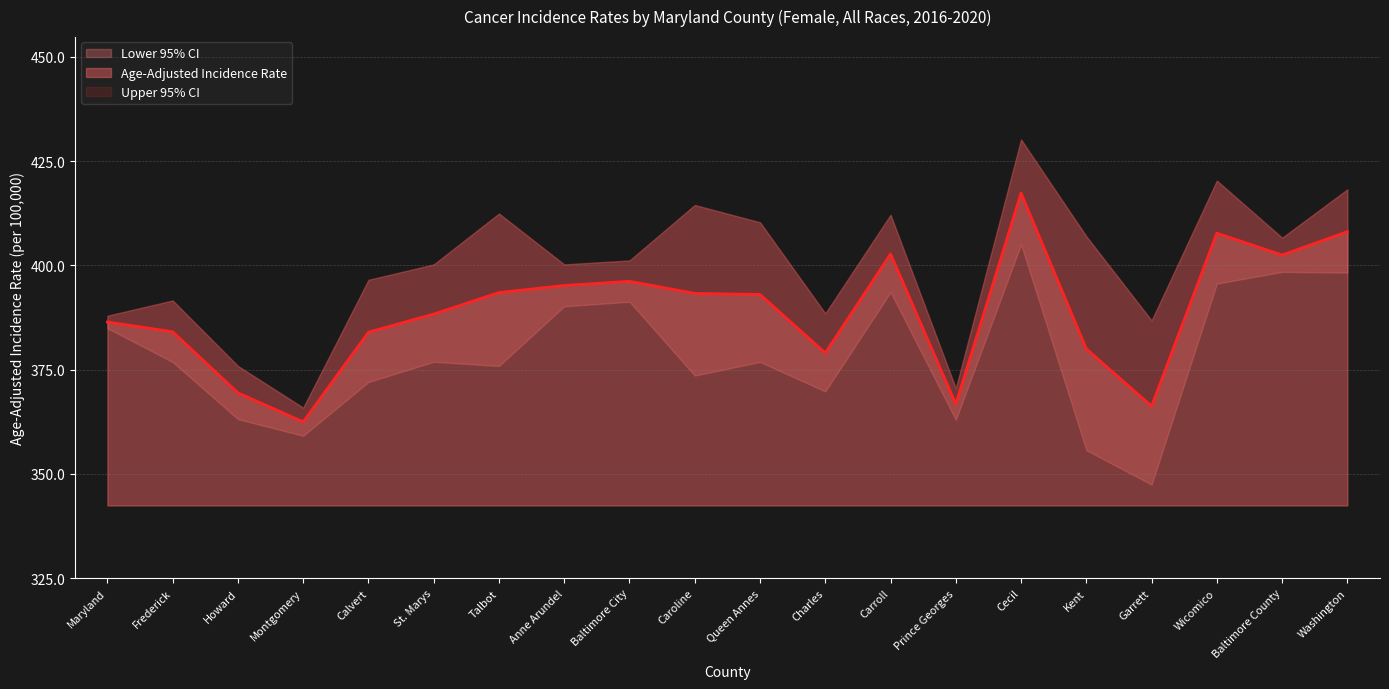

What is the difference between the maximum and second lowest values in the Age-Adjusted Incidence Rate series?

102.2